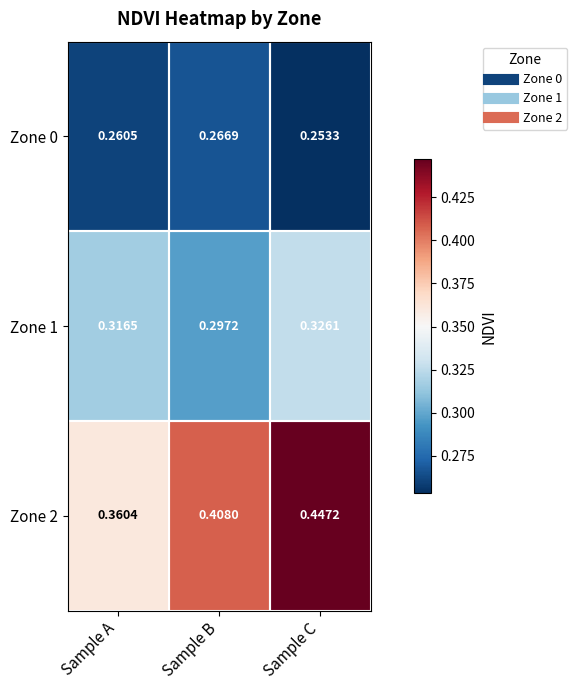

At which label is Zone 2 closest to 0?

Sample A